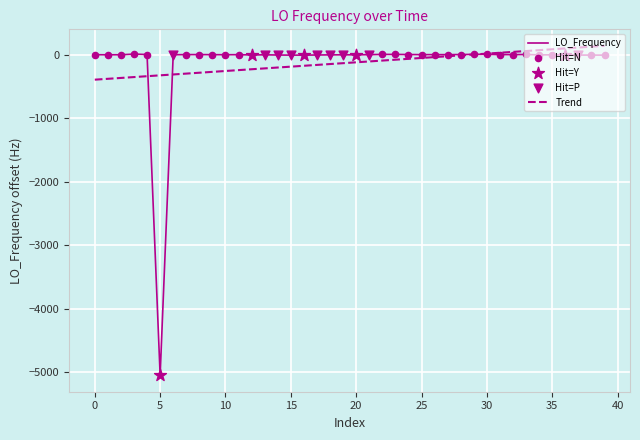

Which series has the largest range (max minus min)?

LO_Frequency